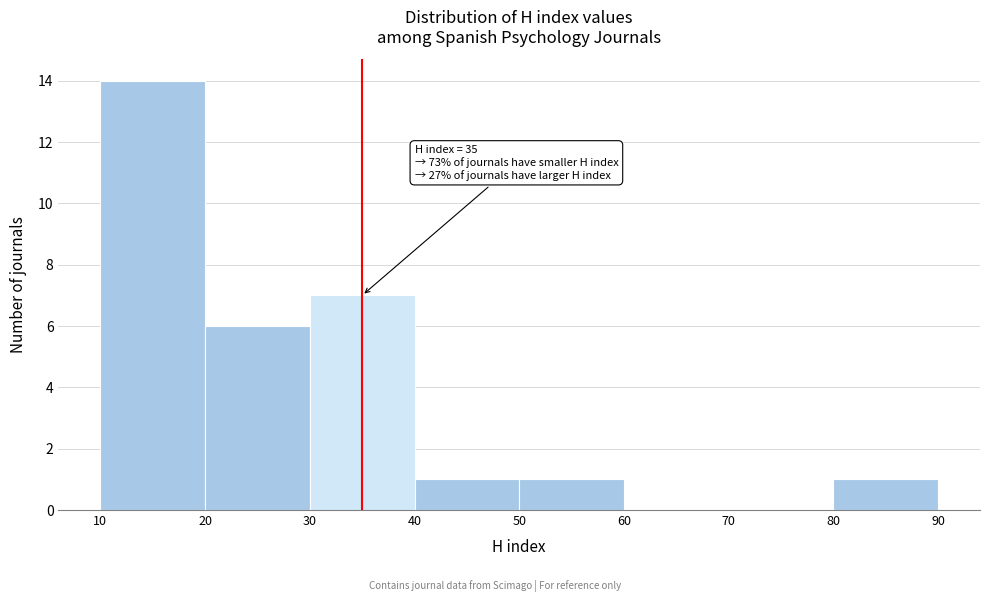

Over which range of the x-axis is the bar tallest?

10 to 20